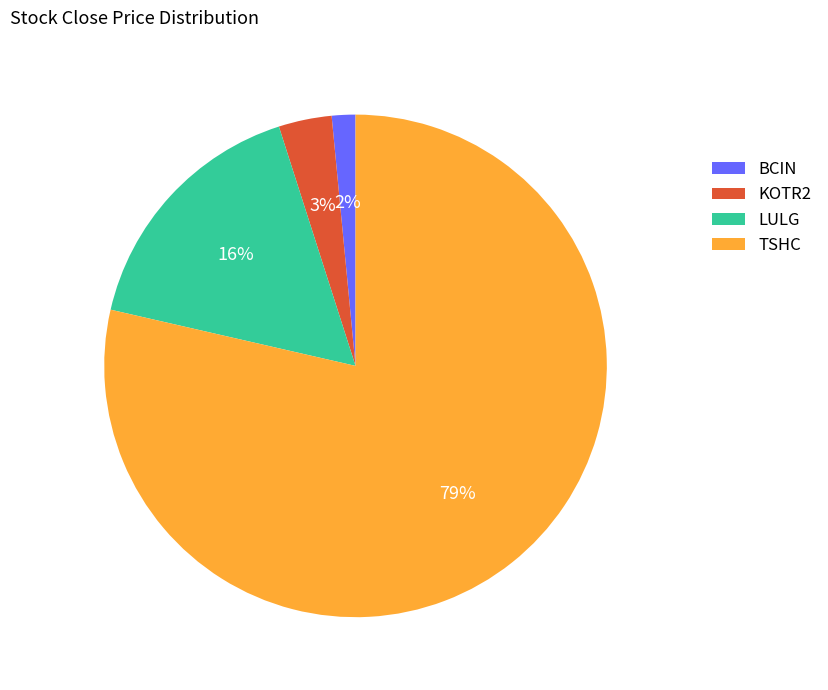

How many slices are in this pie chart?

4